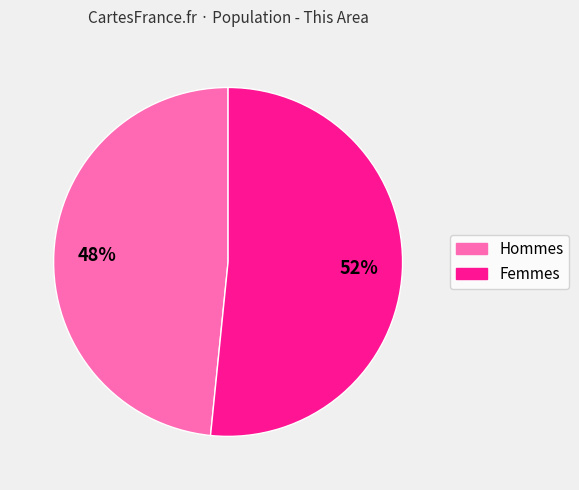

To the nearest percent, what is the average slice percentage?

50%